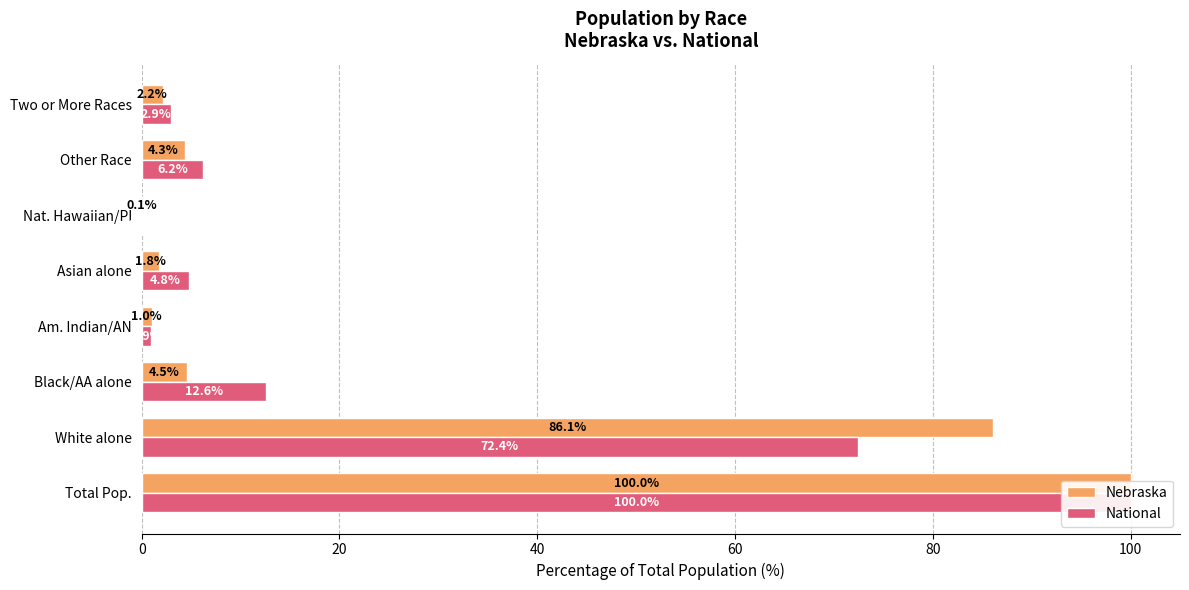

Is it true that Nebraska equals 7.2 at Other Race?

False